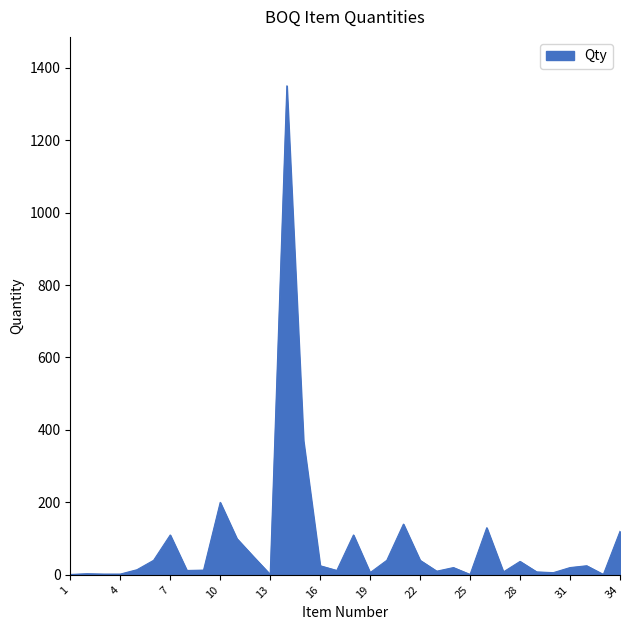

What is the difference between the maximum and minimum values?

1349